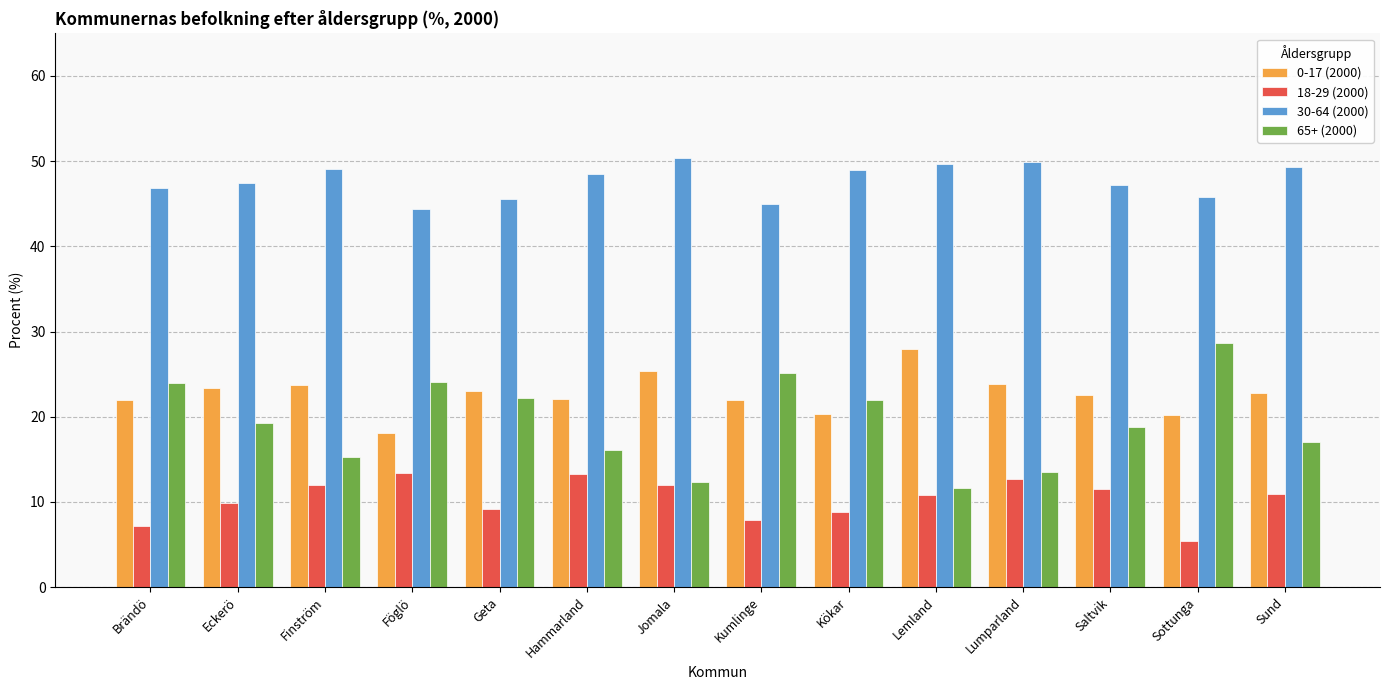

What is the total value across all series at Sund?

100.0